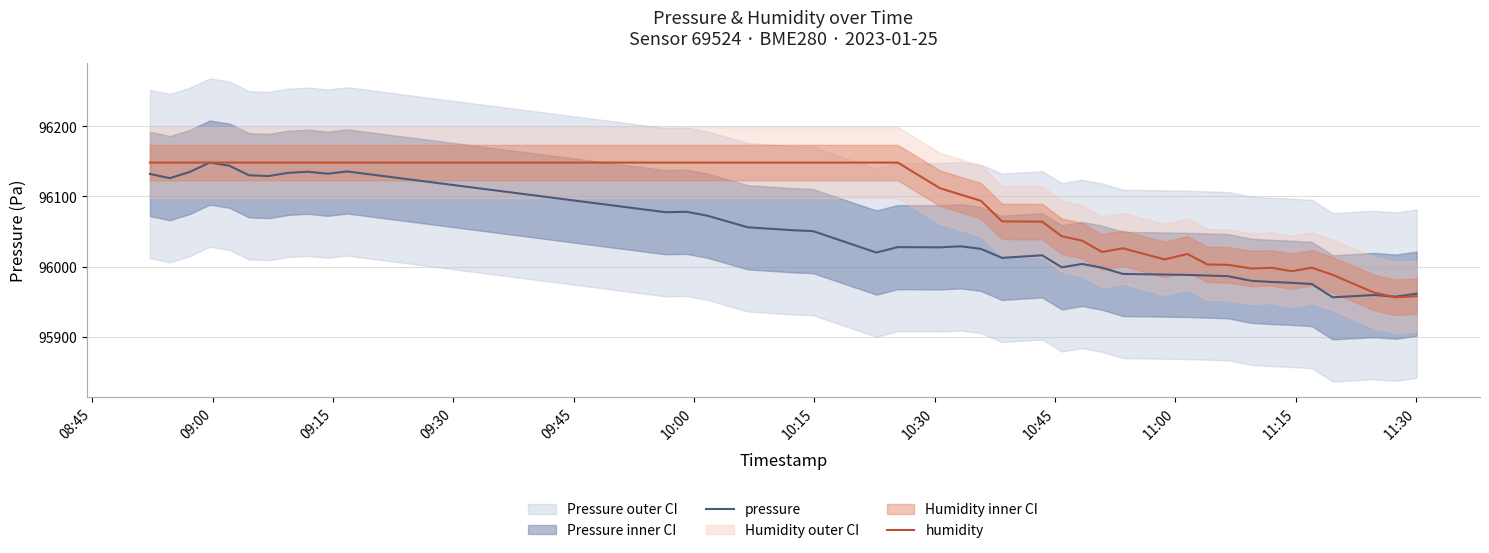

What is the minimum value shown in the chart?

95956.2